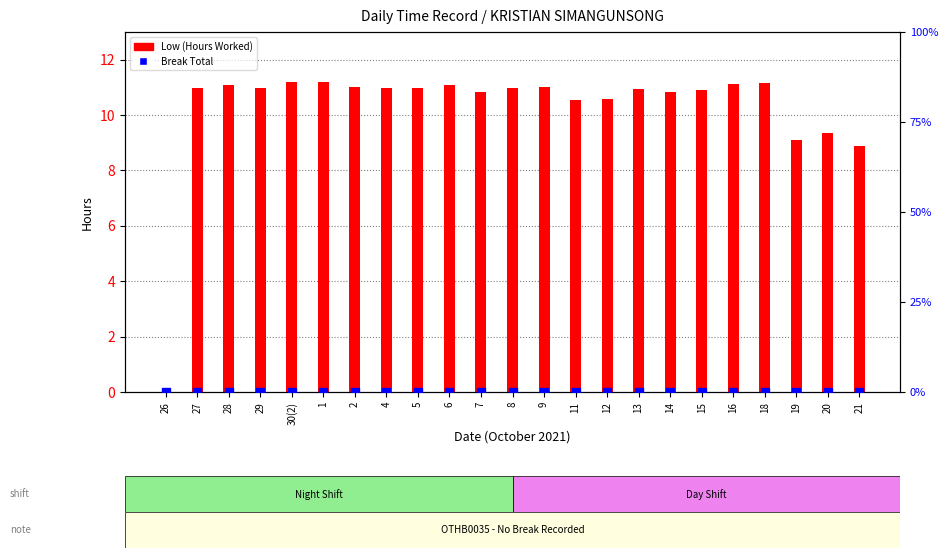

At which category is the sum across all series the highest?

30(2)